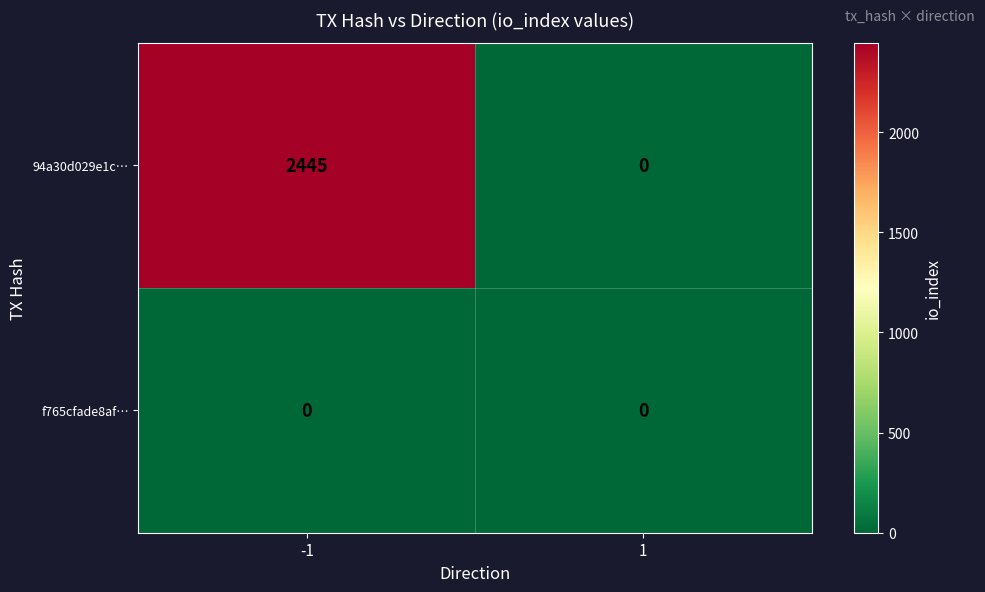

At which category does the chart reach its peak across all series?

-1